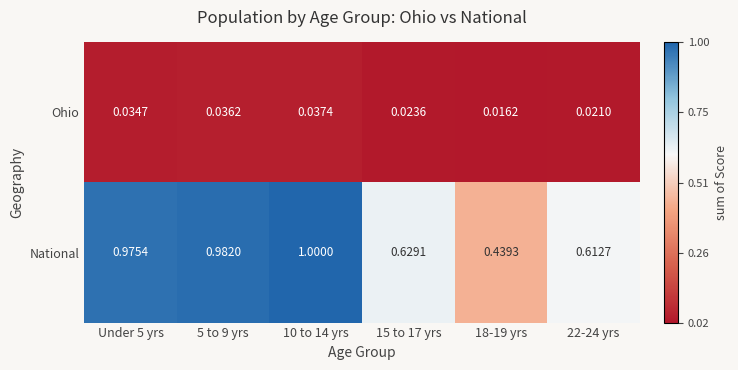

Rank the series by their maximum value, from highest to lowest.

National, Ohio